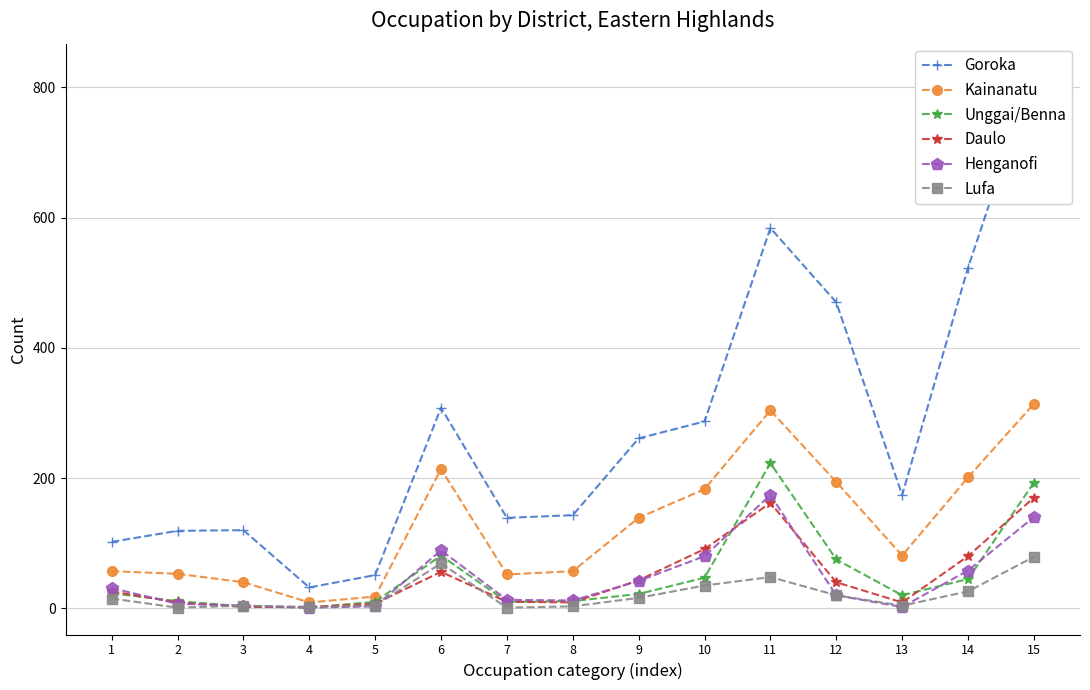

At which label is Kainanatu closest to 161?

9